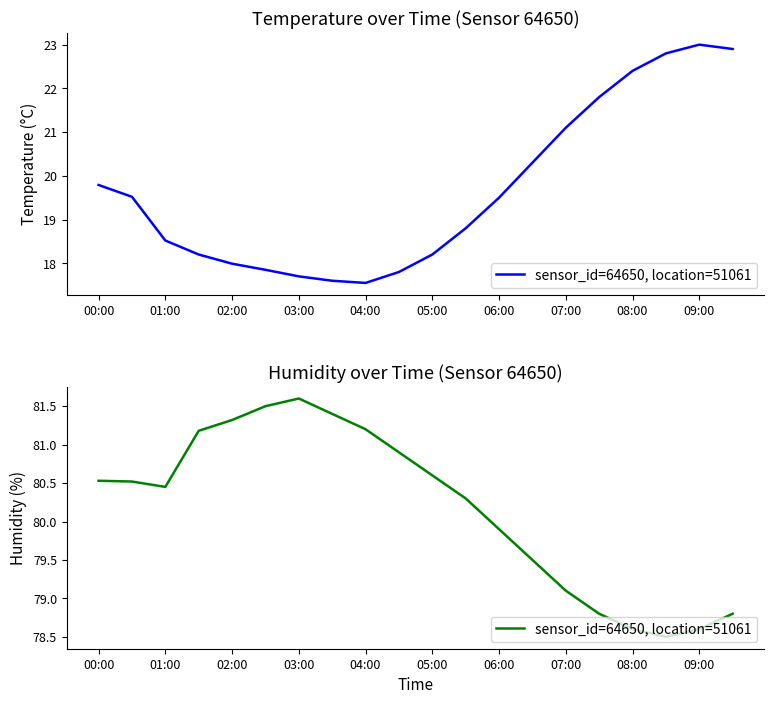

What is the difference between the second highest and minimum values?

3.0